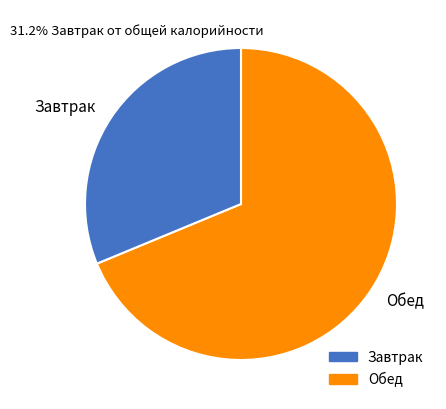

Rank the categories by value from lowest to highest.

Завтрак, Обед